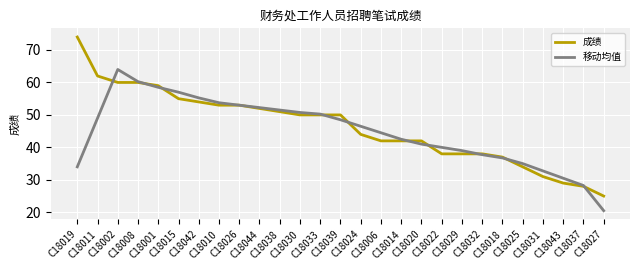

List the series in order of their peak value, highest first.

成绩, 移动均值